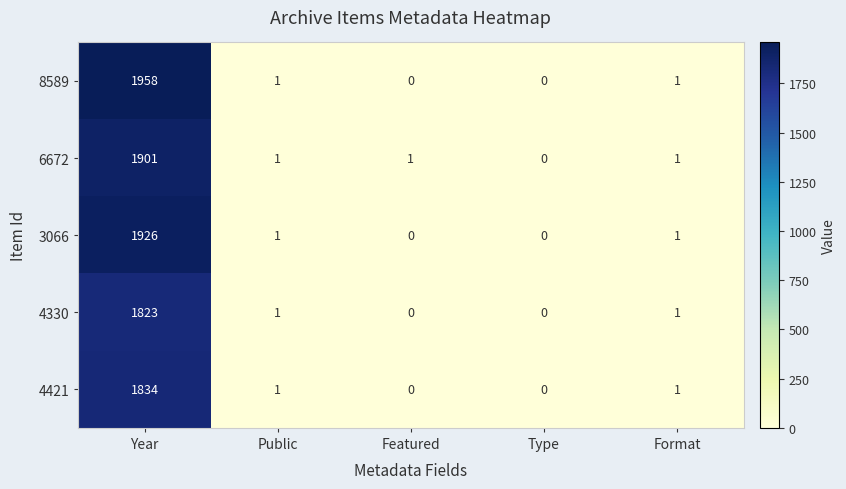

What is the difference between the maximum and minimum values in the 4421 series?

1834